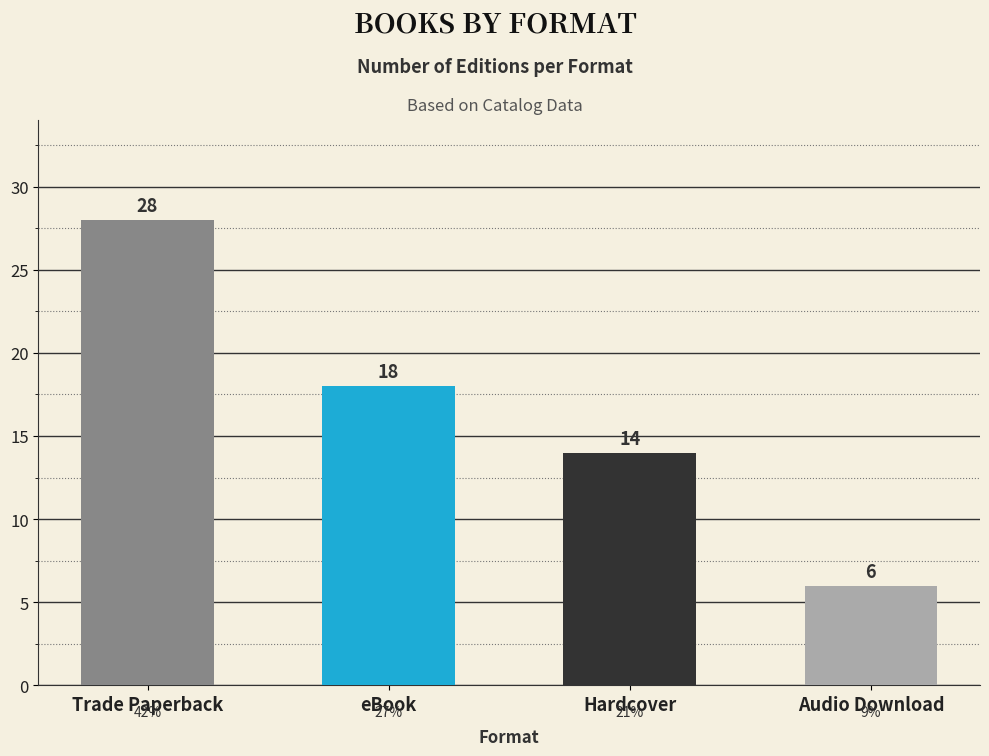

Is it true that the value at eBook is 7?

False